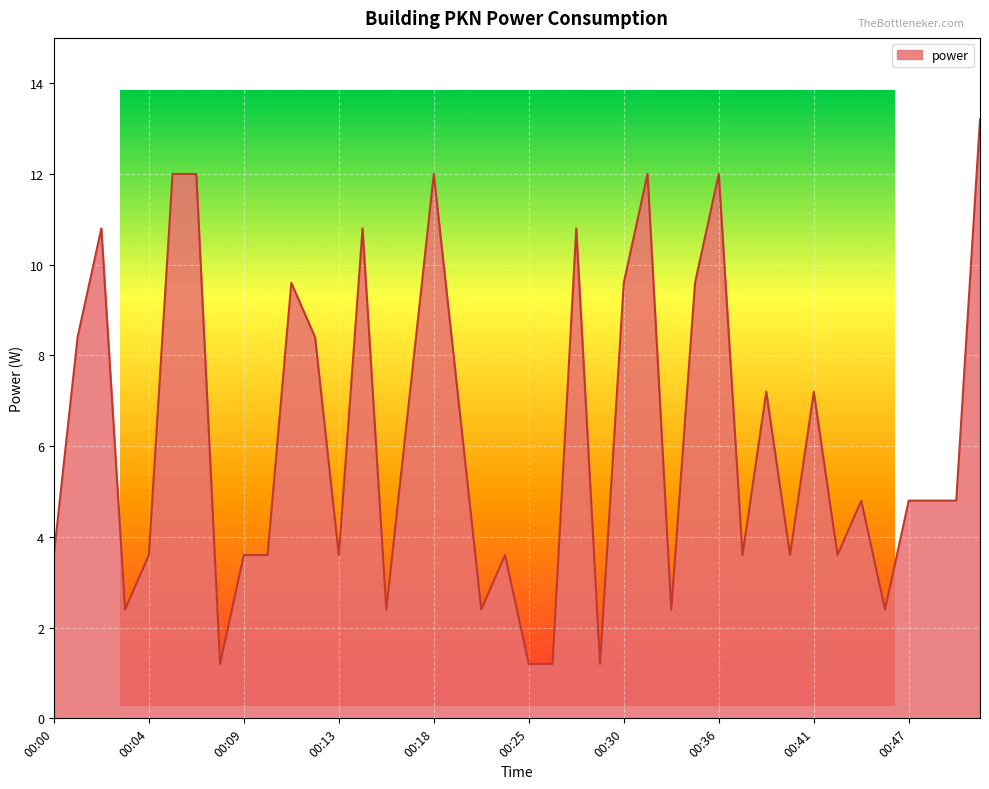

Does the chart display data point markers on the line(s)?

No